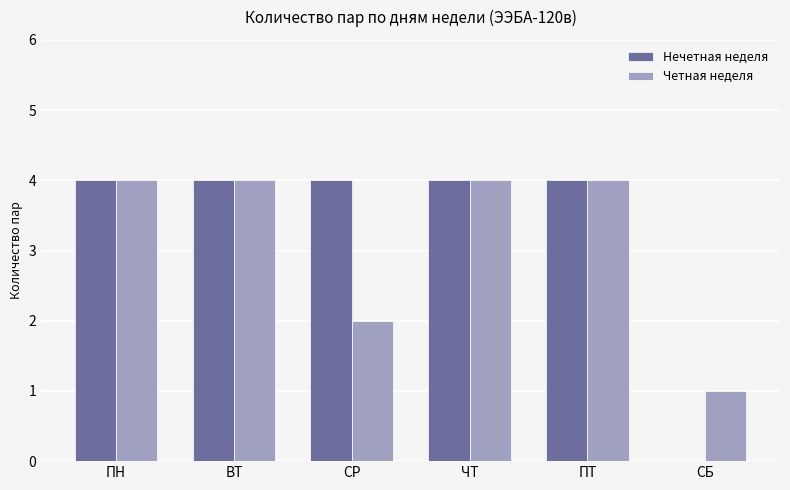

Reading left to right, what are all the values shown in this chart?

Нечетная неделя: 4	4	4	4	4	0
Четная неделя: 4	4	2	4	4	1